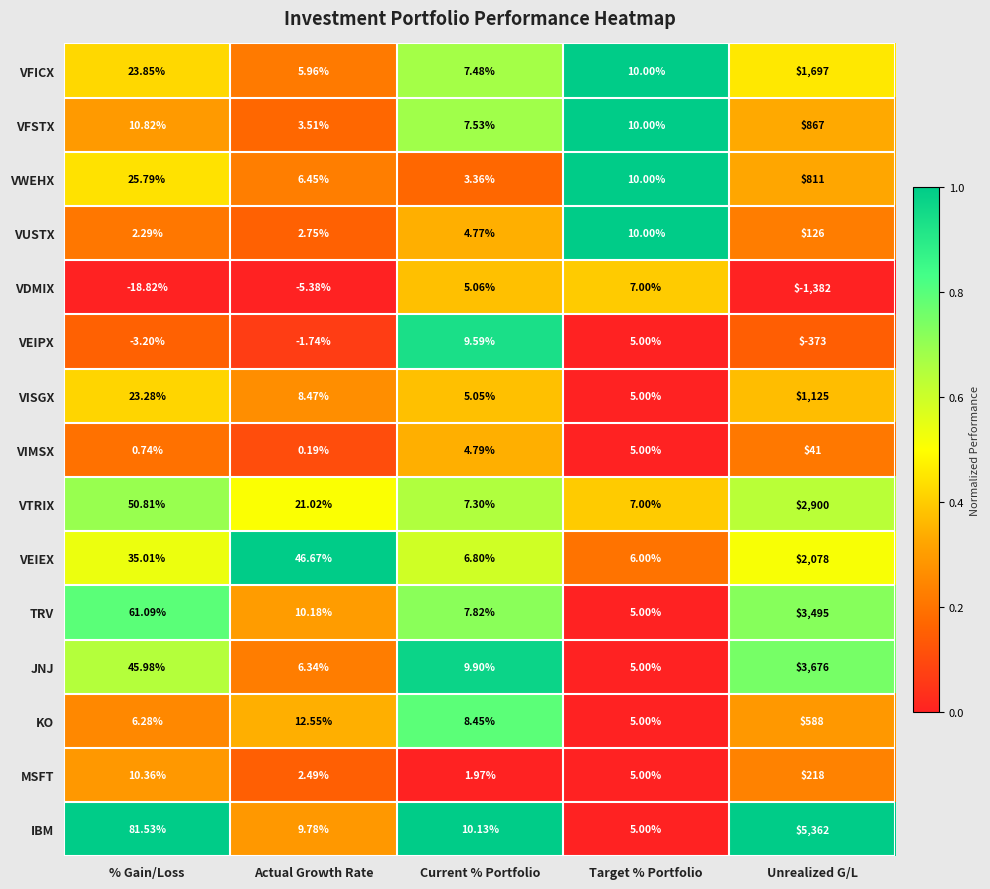

At which label is MSFT closest to 109?

% Gain/Loss